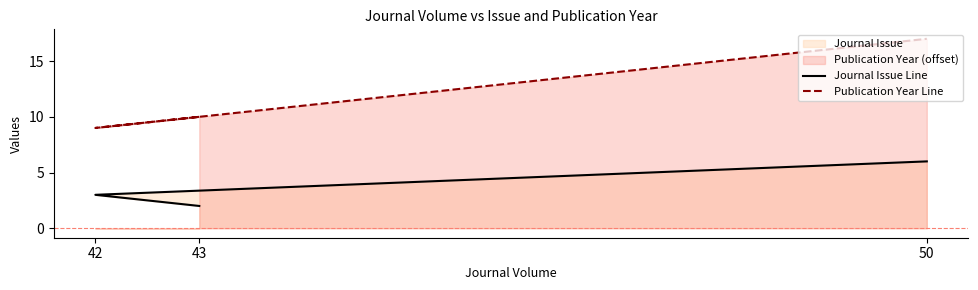

Where does the Publication Year Line series first go above 10?

50